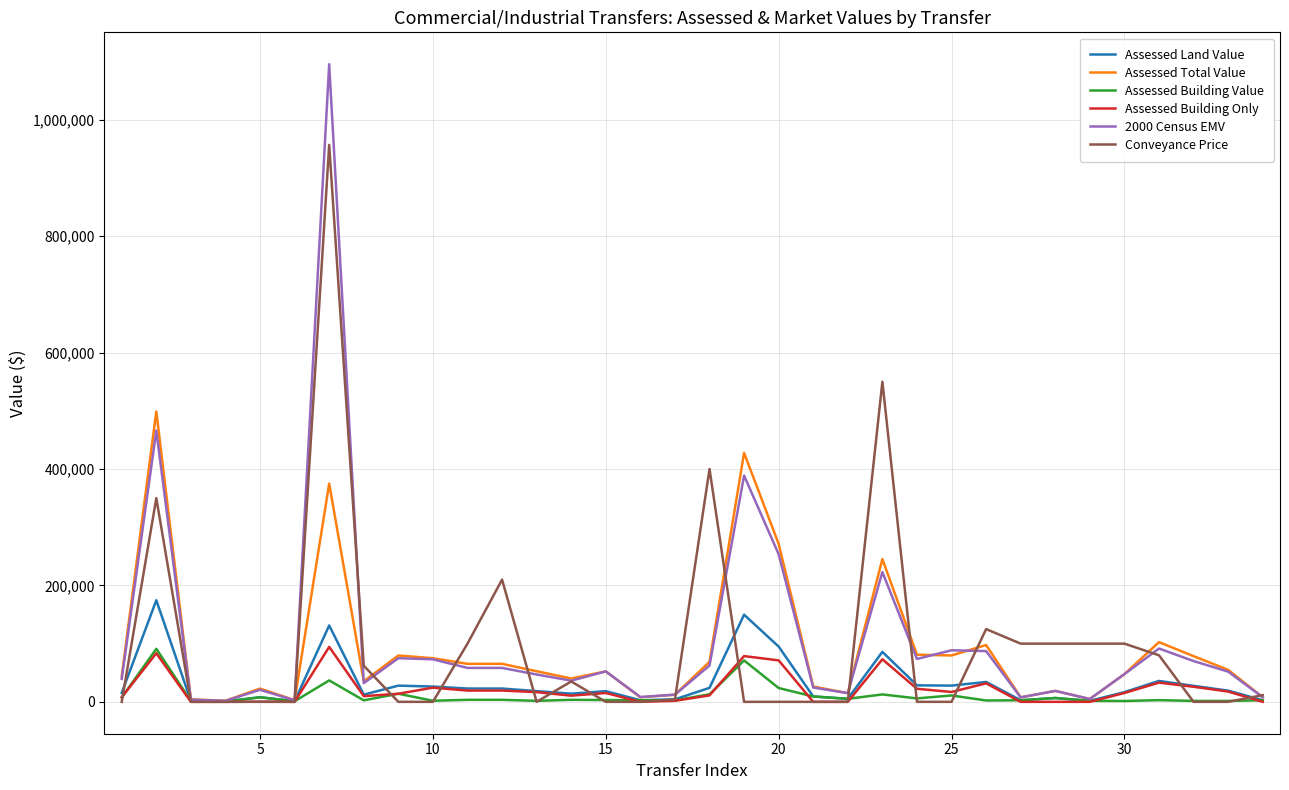

Which series has the widest spread of values?

2000 Census EMV